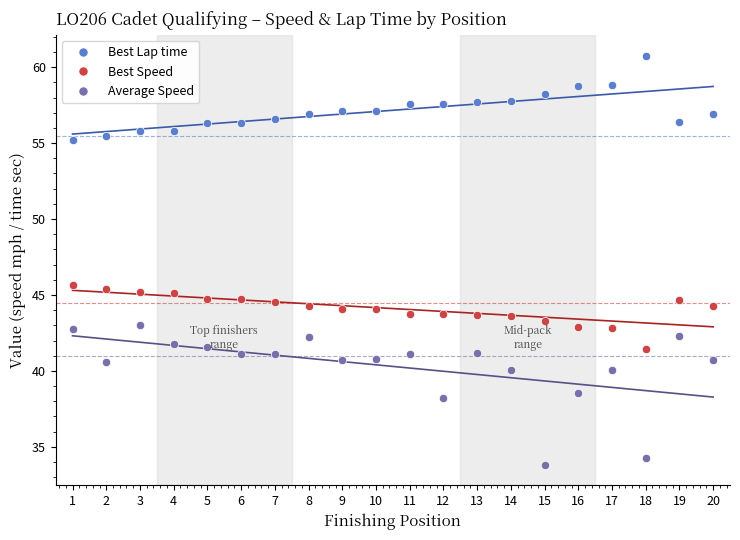

At 19, list the series in order from largest to smallest.

Best Lap time, Best Speed, Average Speed